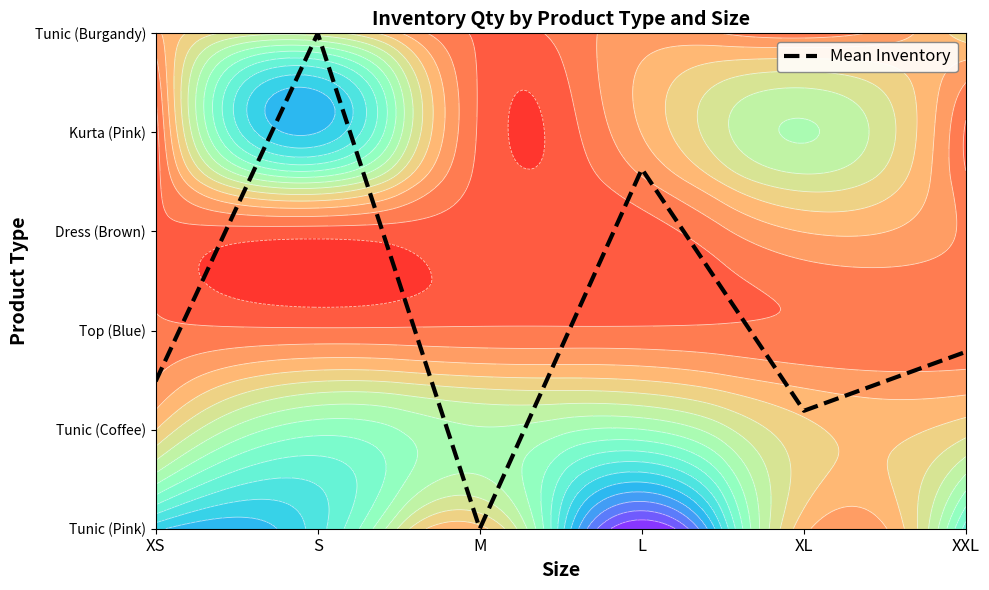

What is the difference between the maximum and minimum values?

5.0